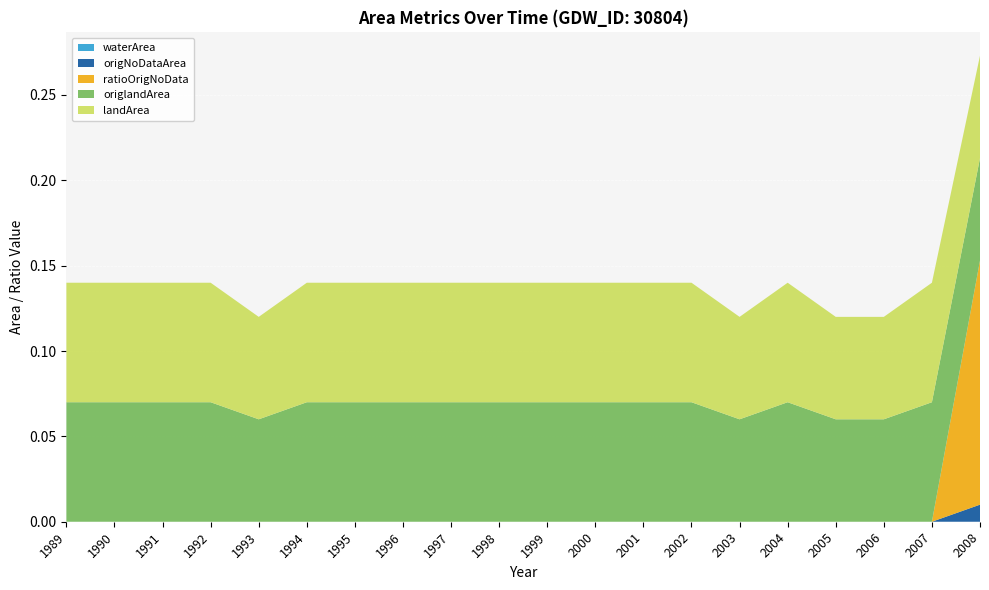

Reading left to right, list all the values displayed in this chart.

waterArea: 1989=0.0	1990=0.0	1991=0.0	1992=0.0	1993=0.0	1994=0.0	1995=0.0	1996=0.0	1997=0.0	1998=0.0	1999=0.0	2000=0.0	2001=0.0	2002=0.0	2003=0.0	2004=0.0	2005=0.0	2006=0.0	2007=0.0	2008=0.0
origNoDataArea: 1989=0.0	1990=0.0	1991=0.0	1992=0.0	1993=0.0	1994=0.0	1995=0.0	1996=0.0	1997=0.0	1998=0.0	1999=0.0	2000=0.0	2001=0.0	2002=0.0	2003=0.0	2004=0.0	2005=0.0	2006=0.0	2007=0.0	2008=0.0
ratioOrigNoData: 1989=0.0	1990=0.0	1991=0.0	1992=0.0	1993=0.0	1994=0.0	1995=0.0	1996=0.0	1997=0.0	1998=0.0	1999=0.0	2000=0.0	2001=0.0	2002=0.0	2003=0.0	2004=0.0	2005=0.0	2006=0.0	2007=0.0	2008=0.1
origlandArea: 1989=0.1	1990=0.1	1991=0.1	1992=0.1	1993=0.1	1994=0.1	1995=0.1	1996=0.1	1997=0.1	1998=0.1	1999=0.1	2000=0.1	2001=0.1	2002=0.1	2003=0.1	2004=0.1	2005=0.1	2006=0.1	2007=0.1	2008=0.1
landArea: 1989=0.1	1990=0.1	1991=0.1	1992=0.1	1993=0.1	1994=0.1	1995=0.1	1996=0.1	1997=0.1	1998=0.1	1999=0.1	2000=0.1	2001=0.1	2002=0.1	2003=0.1	2004=0.1	2005=0.1	2006=0.1	2007=0.1	2008=0.1